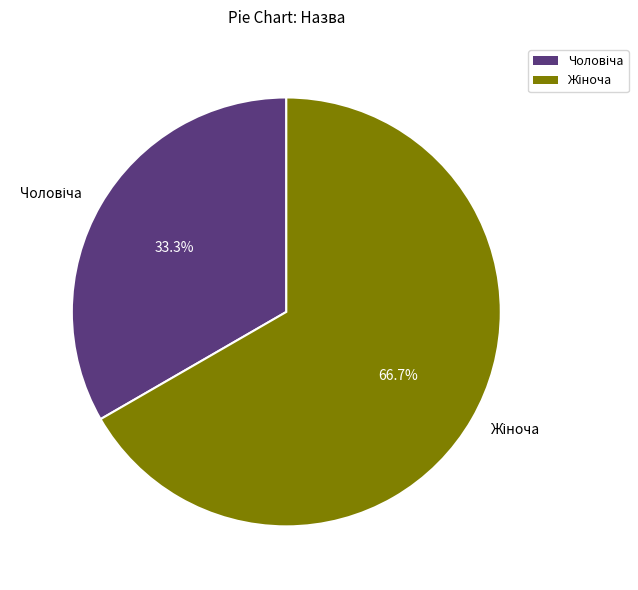

Does any single category account for the majority?

Yes